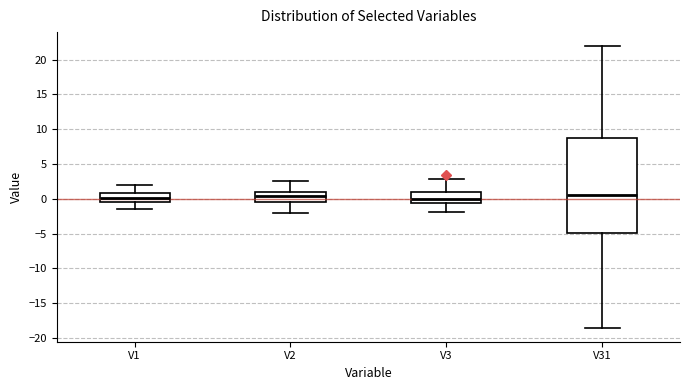

Reading left to right, read every box against the y-axis: the position of its median line, the range the box covers, and the ends of its whiskers. The values are not printed on the chart, so give them approximately, as read against the axis.

V1: median 0.0, box -0.5 to 1.0, whiskers -1.5 to 2.0
V2: median 0.5, box -0.5 to 1.0, whiskers -2.0 to 2.5
V3: median 0.0, box -0.5 to 1.0, whiskers -2.0 to 3.0
V31: median 0.5, box -5.0 to 8.5, whiskers -18.5 to 22.0